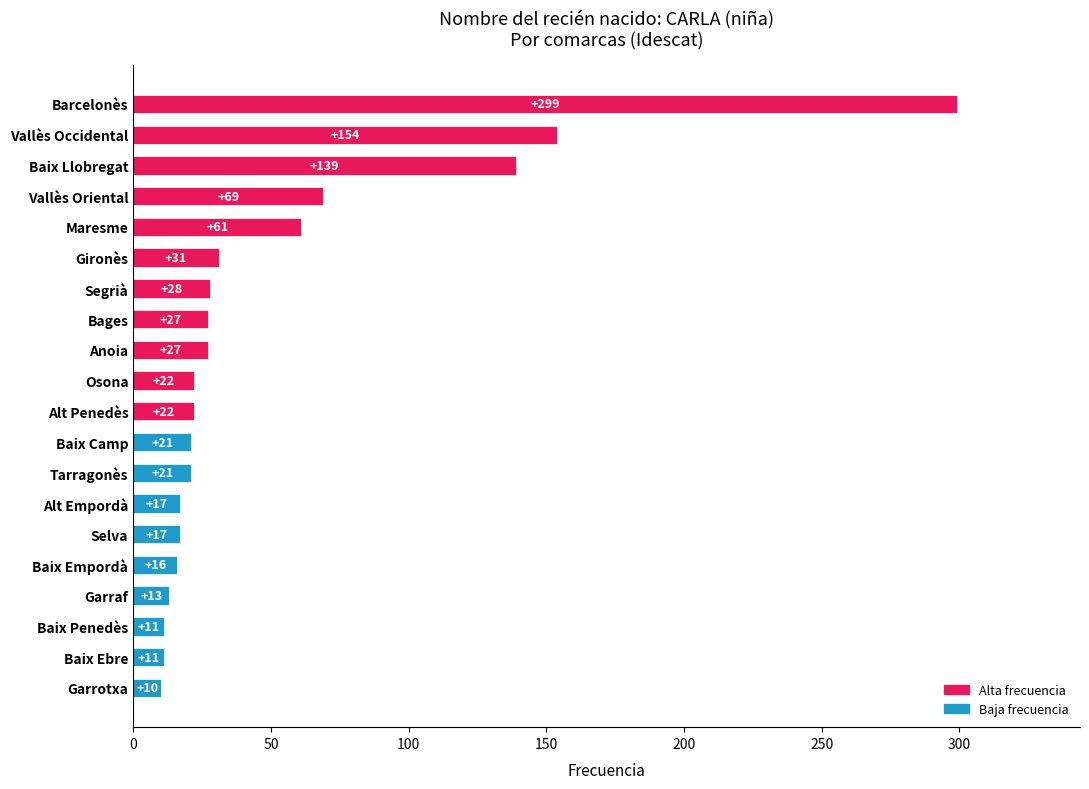

What is the approximate value at Gironès?

31